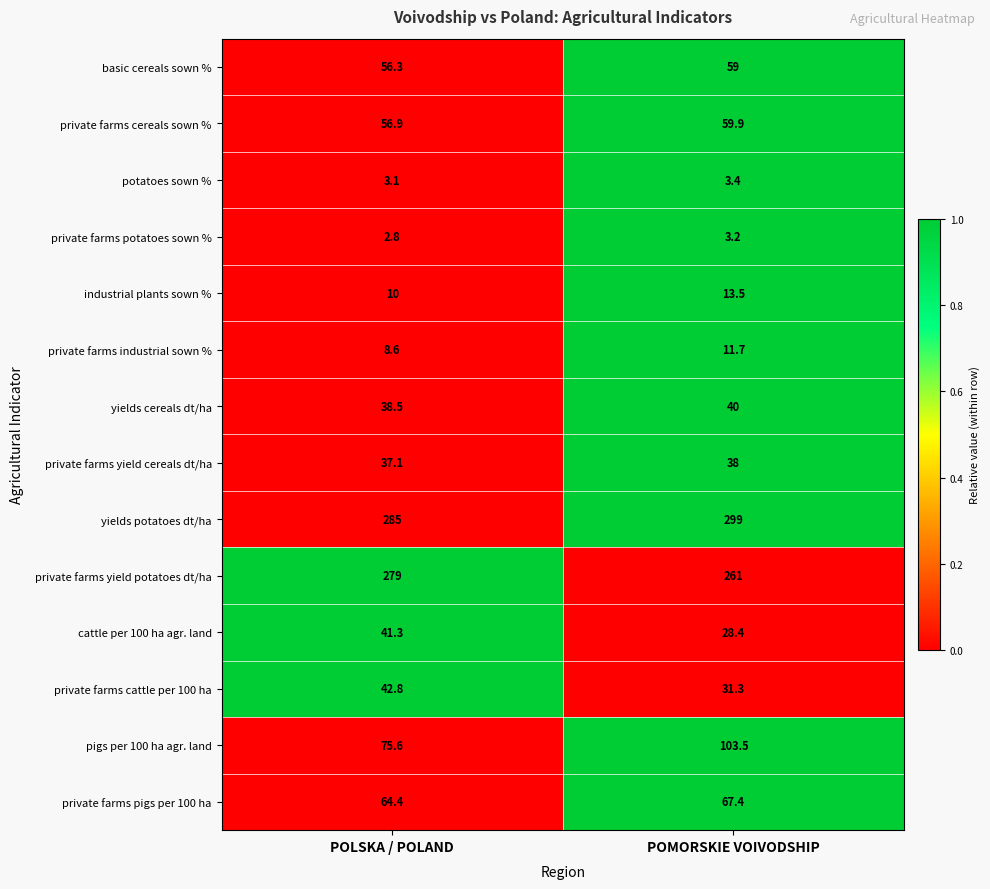

At POLSKA / POLAND, list the series in order from smallest to largest.

private farms potatoes sown %, potatoes sown %, private farms industrial sown %, industrial plants sown %, private farms yield cereals dt/ha, yields cereals dt/ha, cattle per 100 ha agr. land, private farms cattle per 100 ha, basic cereals sown %, private farms cereals sown %, private farms pigs per 100 ha, pigs per 100 ha agr. land, private farms yield potatoes dt/ha, yields potatoes dt/ha